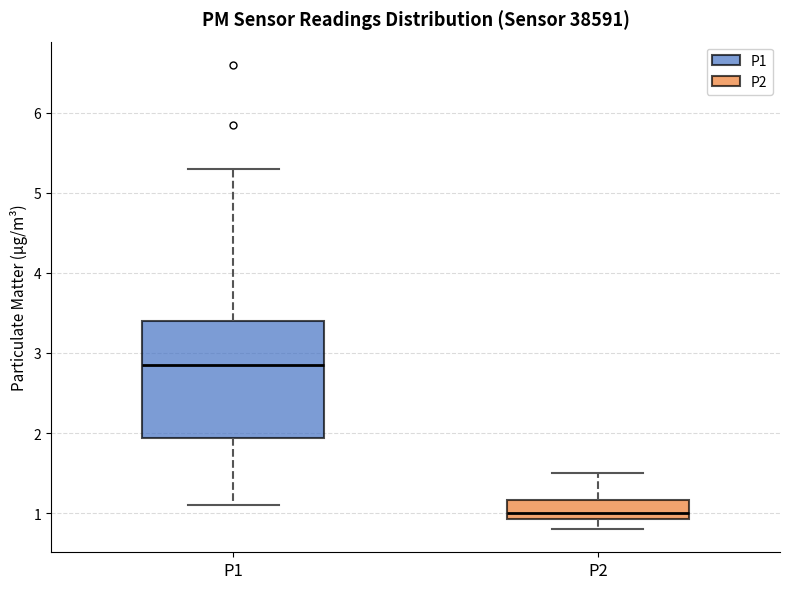

Which box is the tallest, from its lower edge to its upper edge?

P1